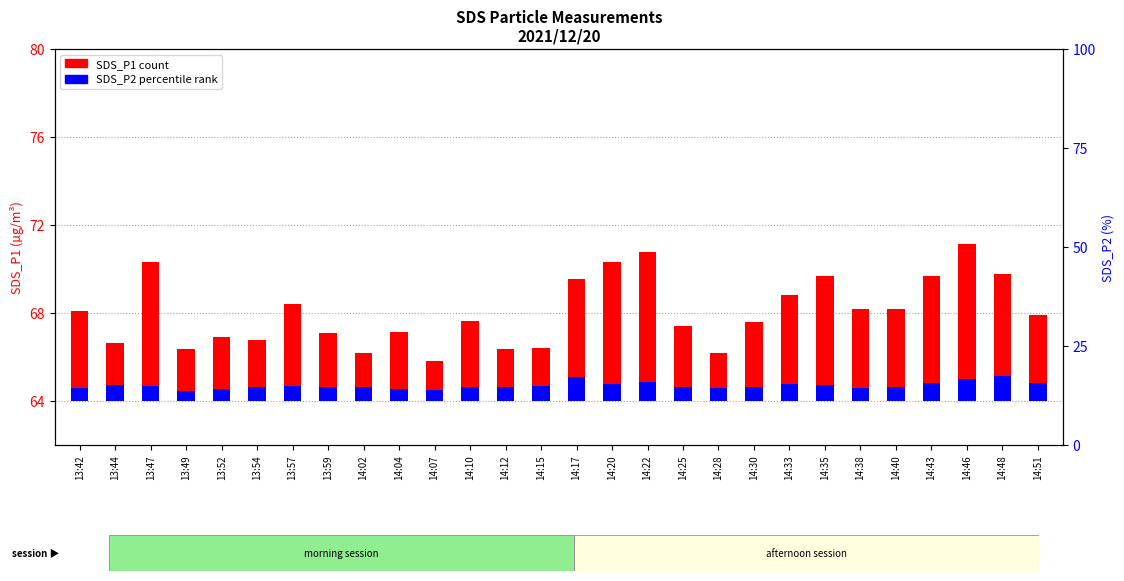

At which category is the sum across all series the highest?

14:46